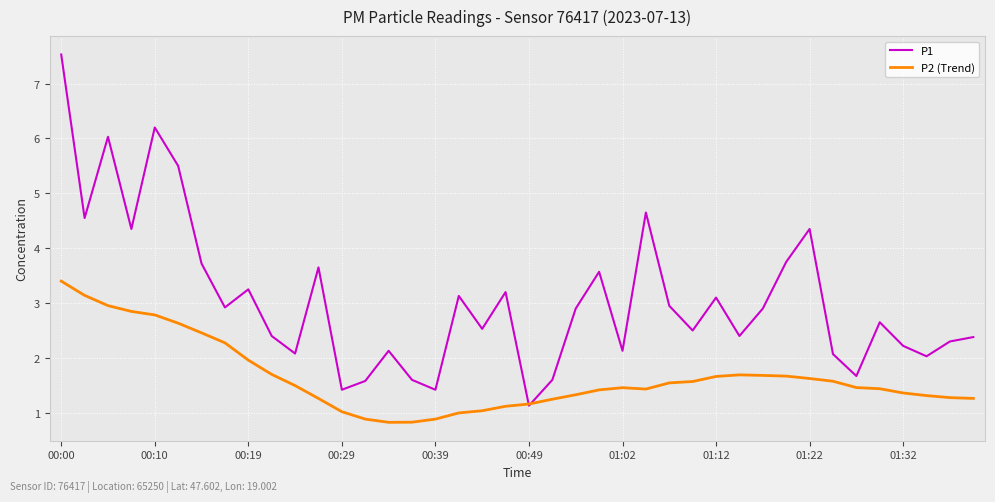

What is the smallest value displayed?

0.8